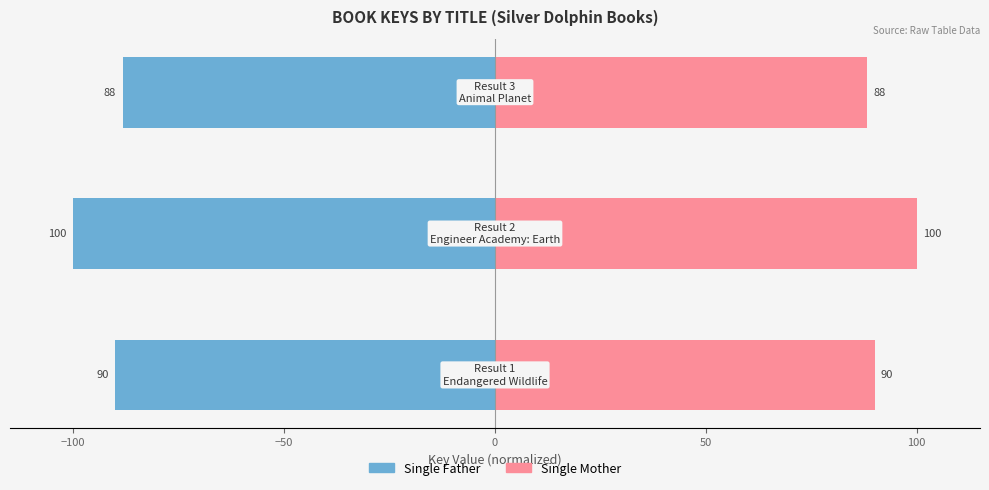

What is the greatest value displayed?

100.0